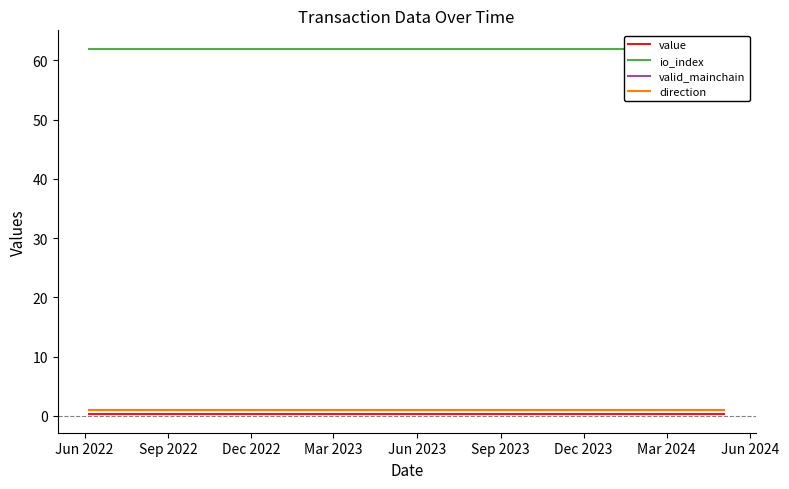

Reading left to right, transcribe all the data shown in this chart.

value: 0.2	0.2	0.2	0.2	0.2	0.2	0.2	0.2	0.2	0.2	0.2	0.2	0.2	0.2	0.2	0.2	0.2	0.2	0.2	0.2	0.2	0.2	0.2	0.2
io_index: 62.0	62.0	62.0	62.0	62.0	62.0	62.0	62.0	62.0	62.0	62.0	62.0	62.0	62.0	62.0	62.0	62.0	62.0	62.0	62.0	62.0	62.0	62.0	62.0
valid_mainchain: 1.0	1.0	1.0	1.0	1.0	1.0	1.0	1.0	1.0	1.0	1.0	1.0	1.0	1.0	1.0	1.0	1.0	1.0	1.0	1.0	1.0	1.0	1.0	1.0
direction: 1.0	1.0	1.0	1.0	1.0	1.0	1.0	1.0	1.0	1.0	1.0	1.0	1.0	1.0	1.0	1.0	1.0	1.0	1.0	1.0	1.0	1.0	1.0	1.0